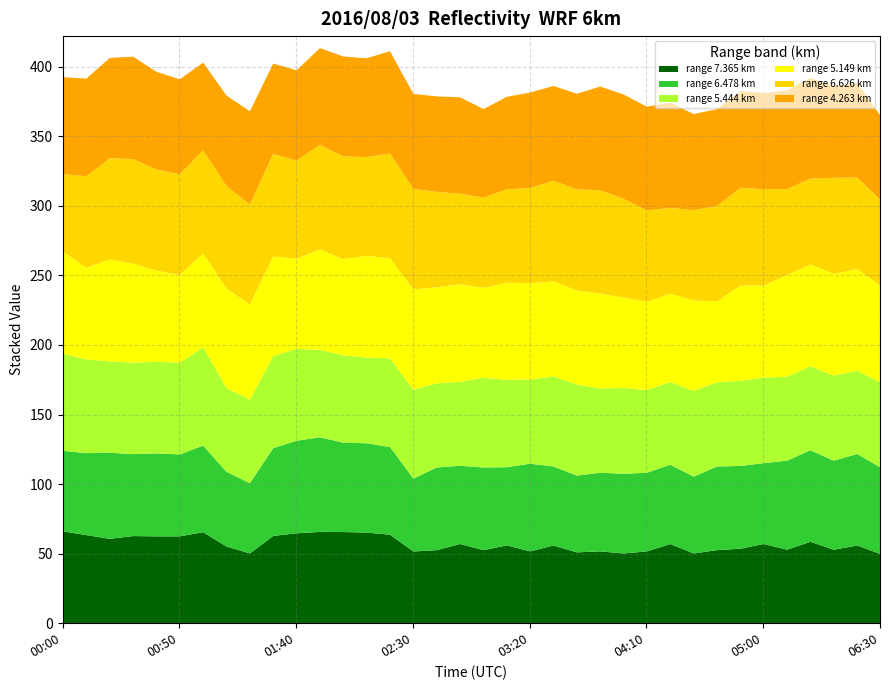

Rank the series by their maximum value, from highest to lowest.

  4.263,   6.626,   5.149,   5.444,   6.478,   7.365